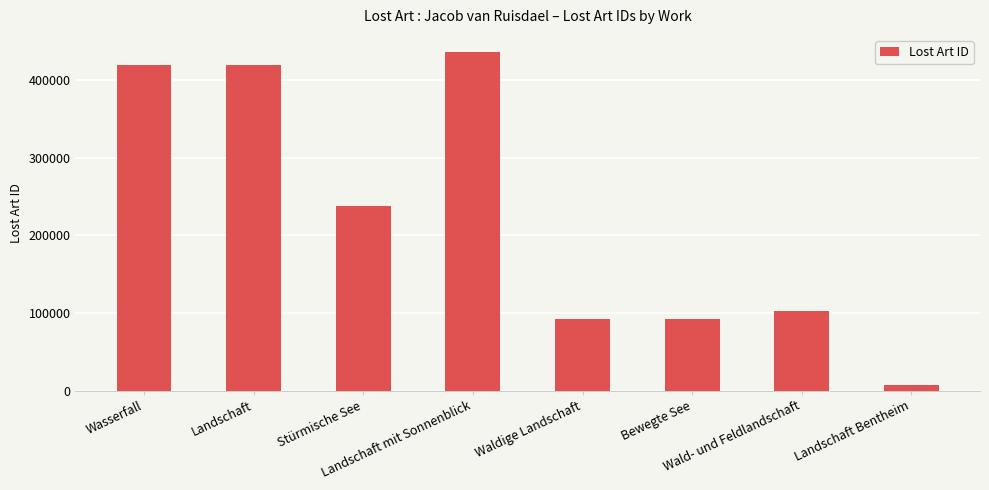

How many distinct data groups are displayed?

1